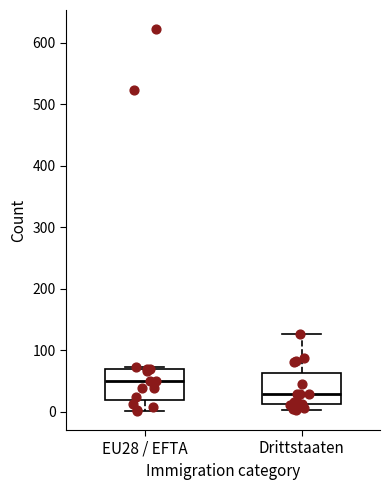

Where is the upper edge of the box for Drittstaaten on the y-axis? The values are not printed on the chart, so give them approximately, as read against the axis.

60